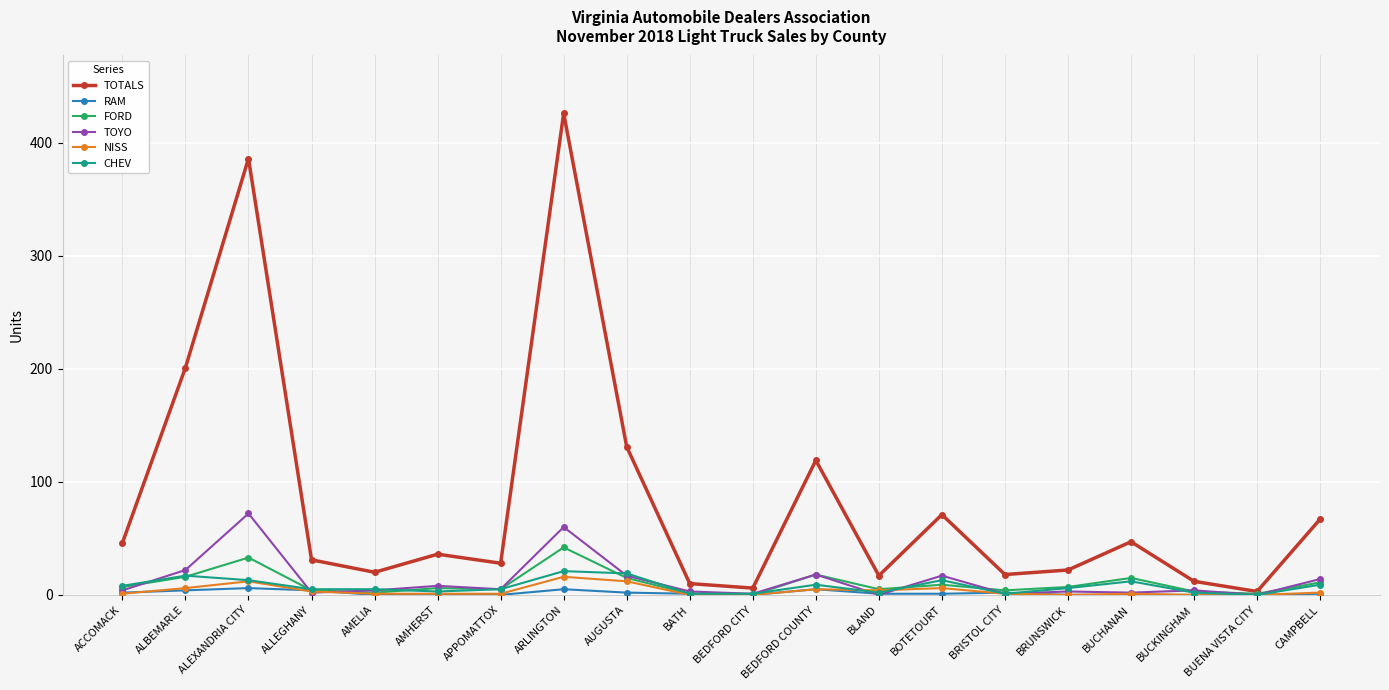

How many distinct data groups are displayed?

6